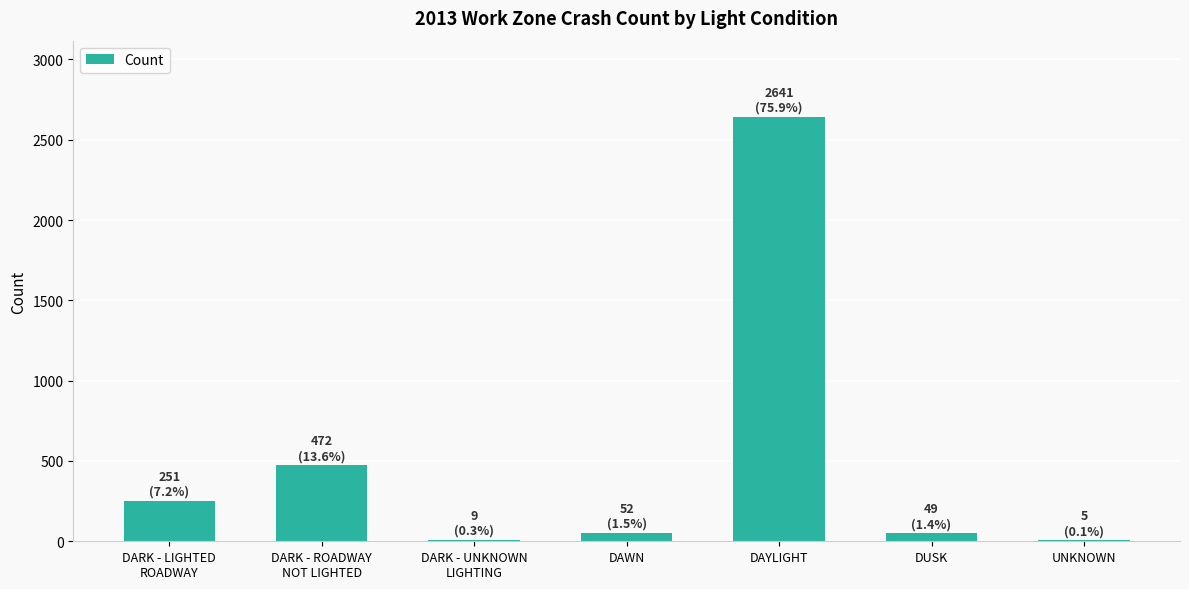

What is the greatest value displayed?

2641